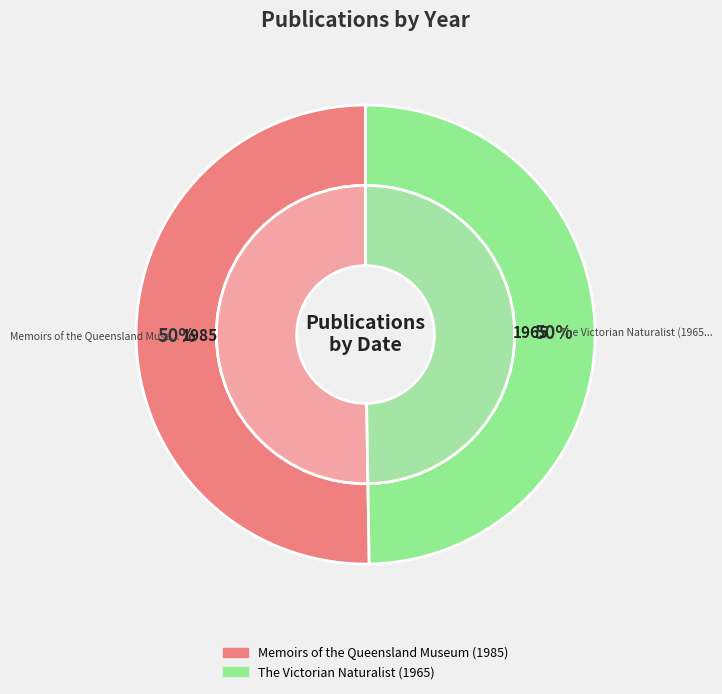

Combined, what portion of the pie is The Victorian Naturalist (1965) and Memoirs of the Queensland Museum (1985)?

100.0%